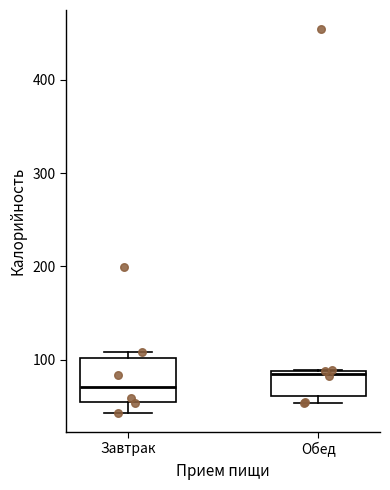

Which box has the highest median line?

Обед